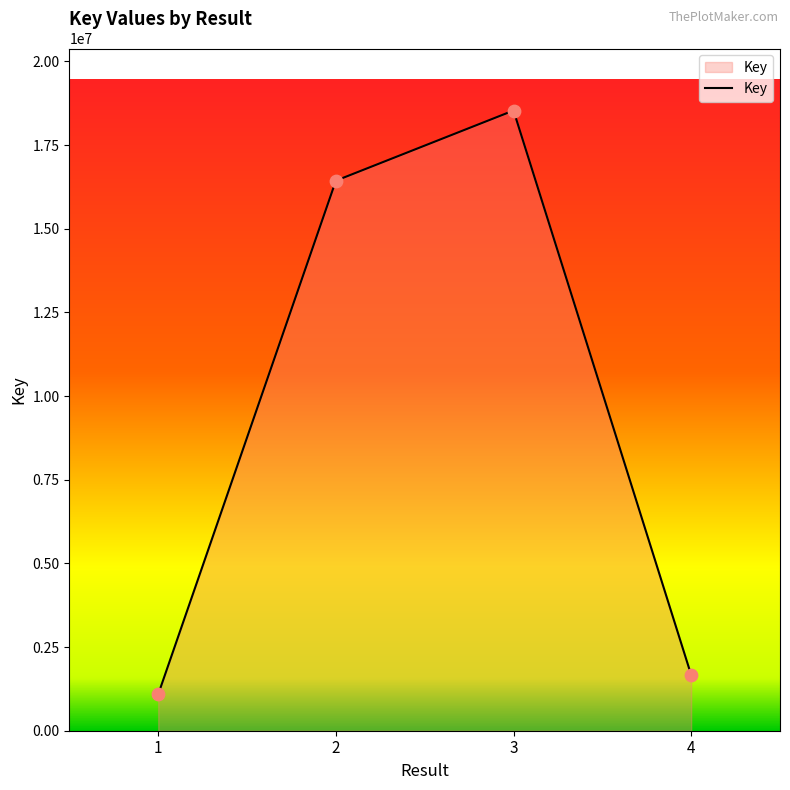

What is the change in value from 2 to 3?

+2096399